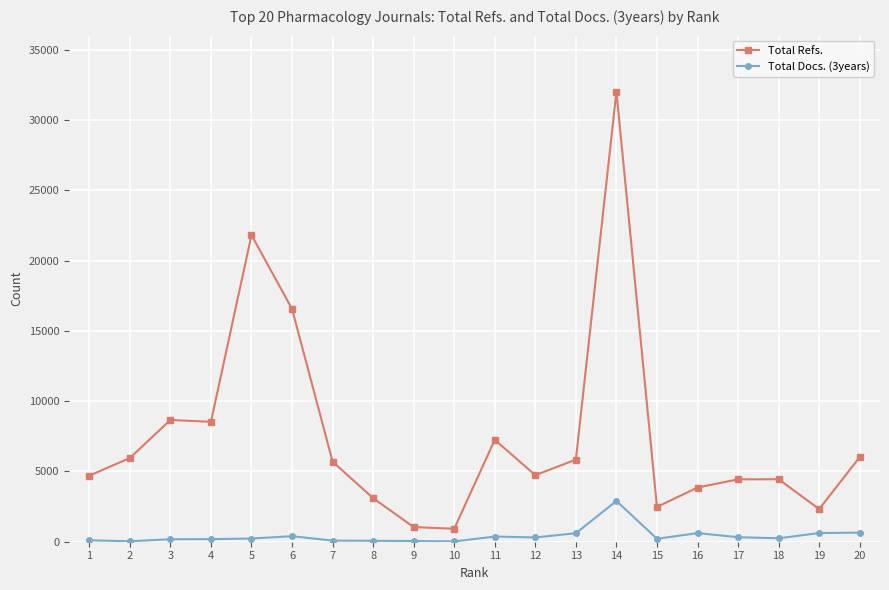

Is the value of Total Docs. (3years) at 9 greater than the value of Total Refs. at 17?

No